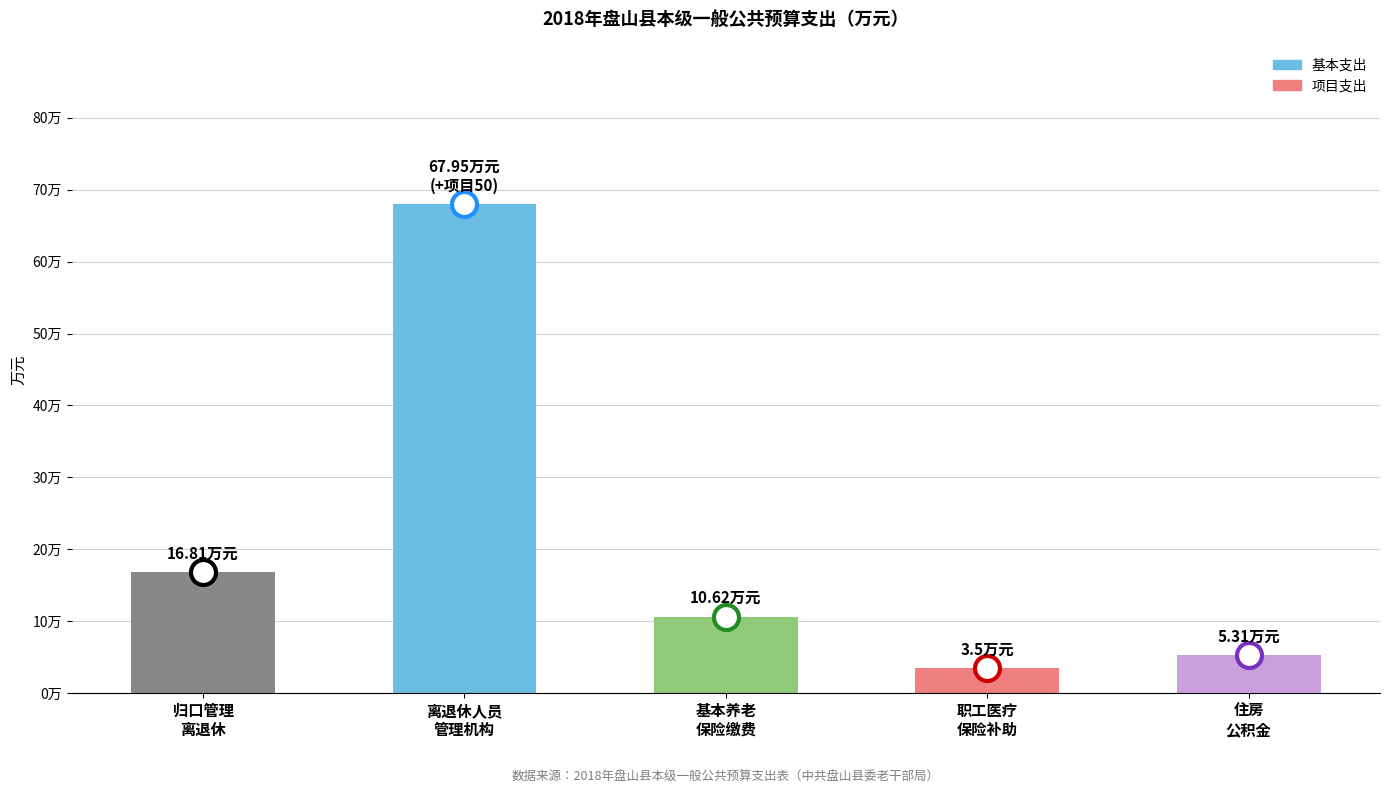

What is the change in value from 归口管理
离退休 to 职工医疗
保险补助?

-13.3